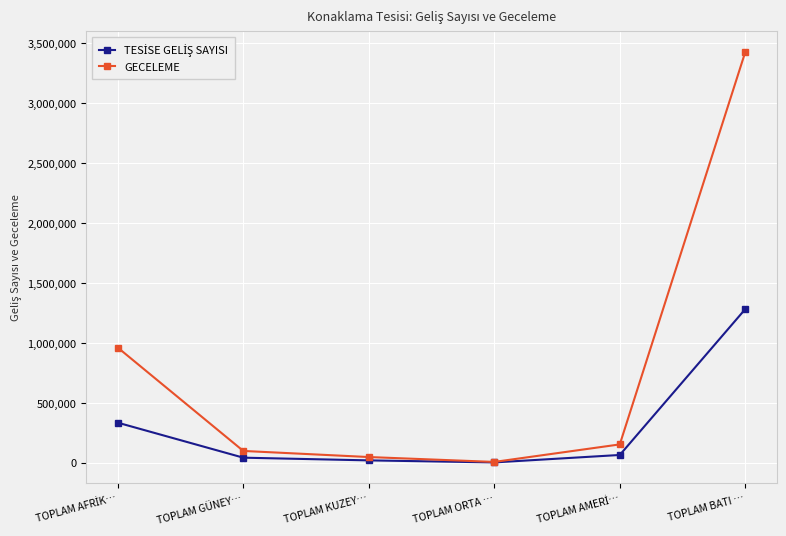

How many data points does each series have?

6